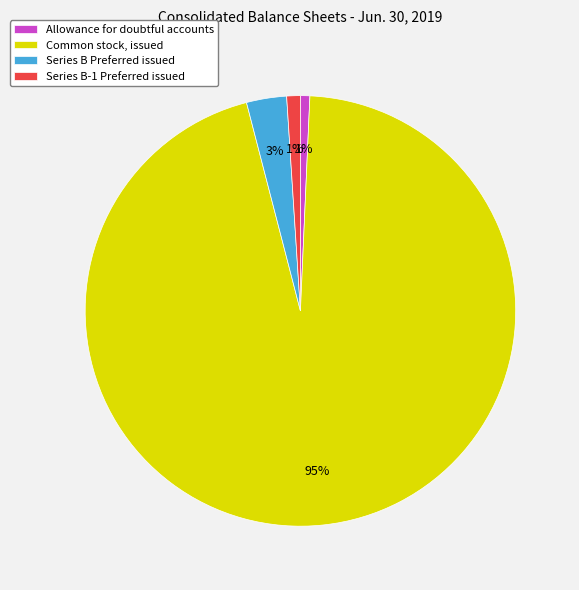

Count the number of slices in the pie.

4